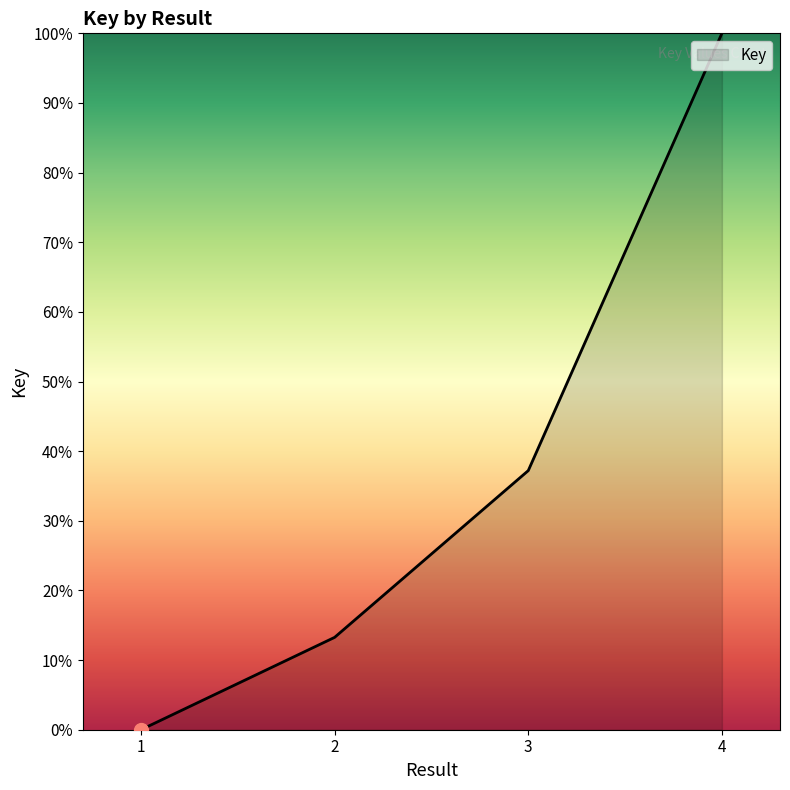

What is the difference between the maximum and minimum values?

100.0